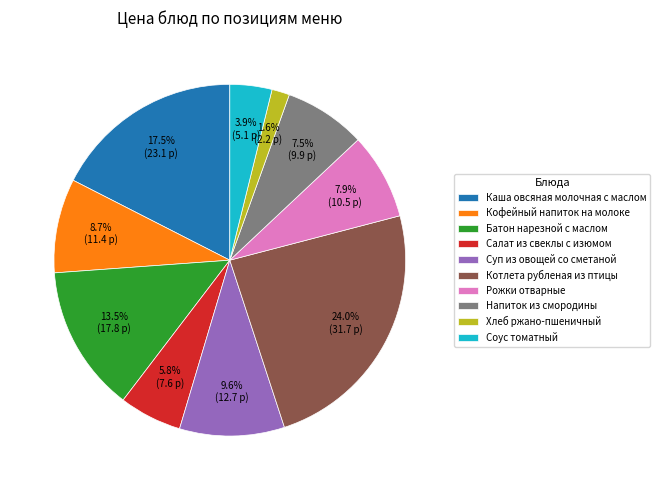

Do Соус томатный and Хлеб ржано-пшеничный together represent more than half of the pie?

No